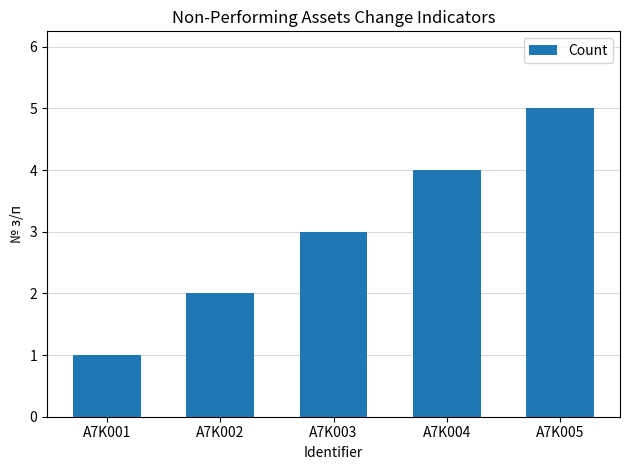

Approximately how many times larger is the value at A7K004 compared to A7K005?

0.8